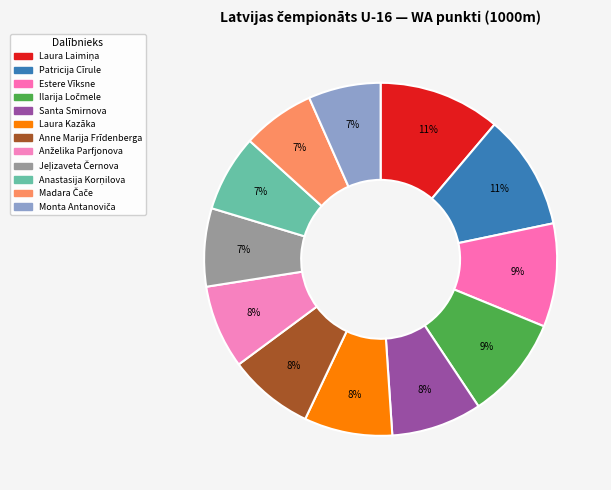

How much of the chart is everything except Anne Marija Frīdenberga?

92.2%